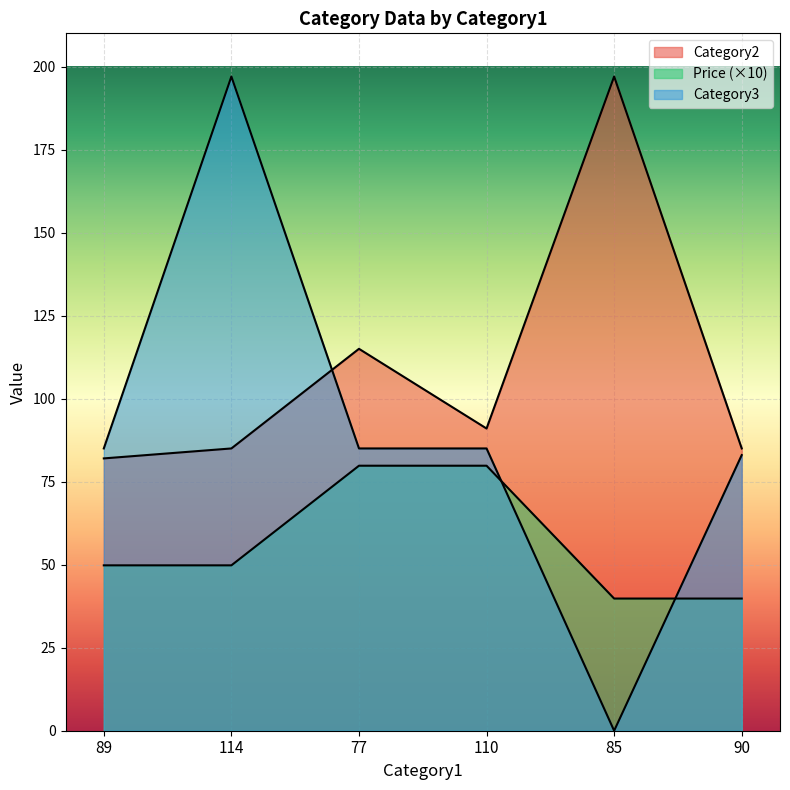

How many intersections are there between Category3 and Price?

2